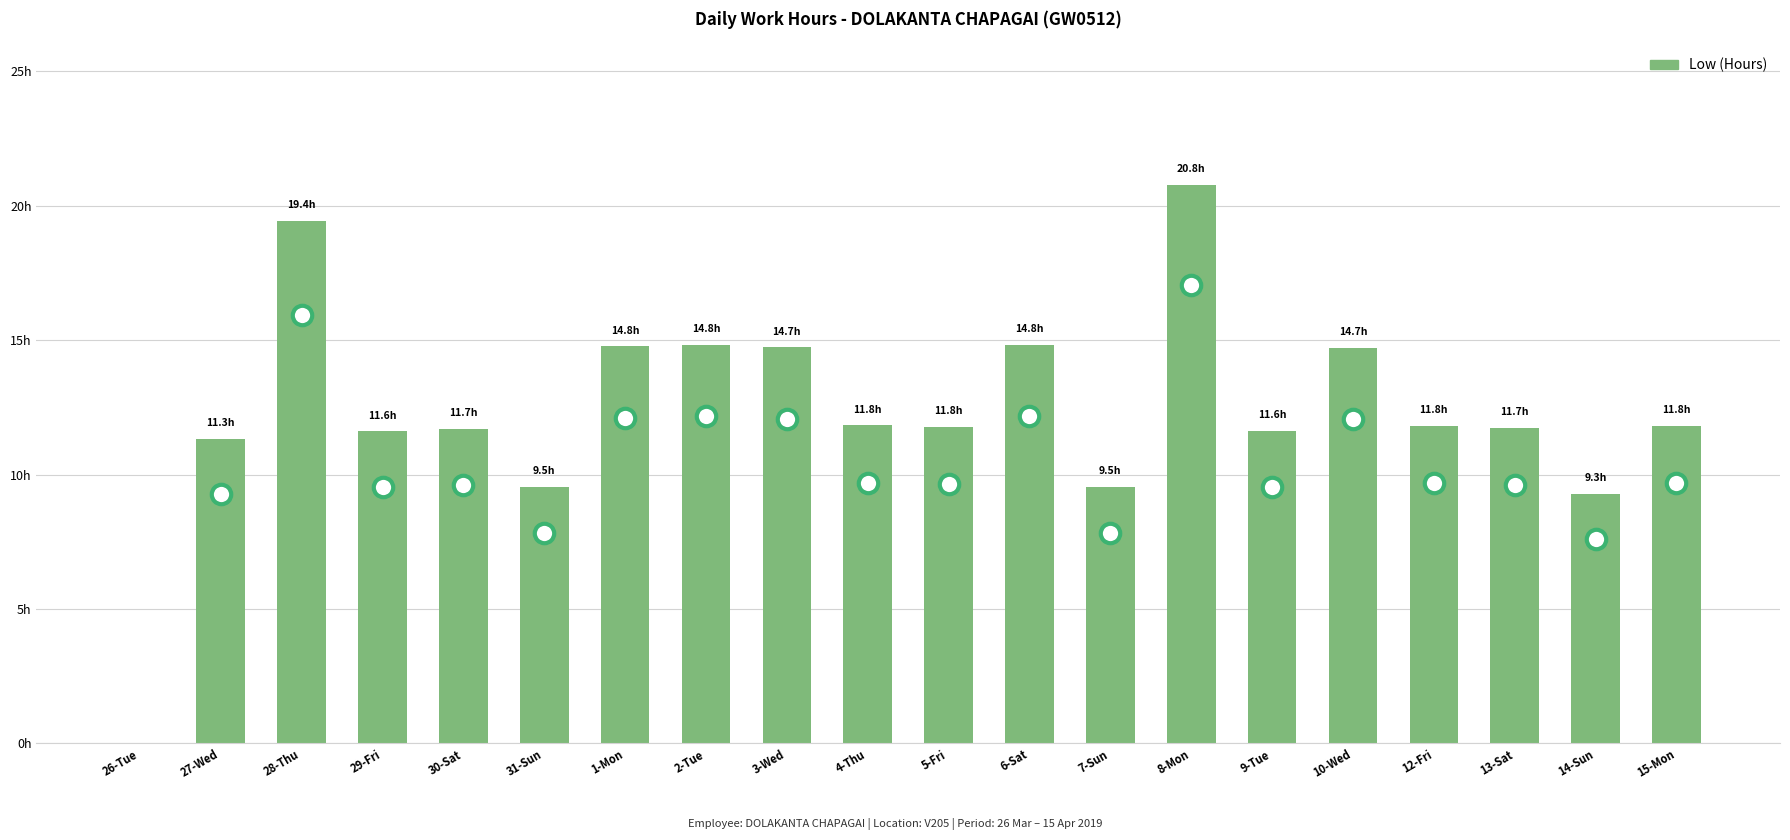

Rank the categories by value from highest to lowest.

8-Mon, 28-Thu, 2-Tue, 6-Sat, 1-Mon, 3-Wed, 10-Wed, 4-Thu, 12-Fri, 15-Mon, 5-Fri, 13-Sat, 30-Sat, 9-Tue, 29-Fri, 27-Wed, 31-Sun, 7-Sun, 14-Sun, 26-Tue